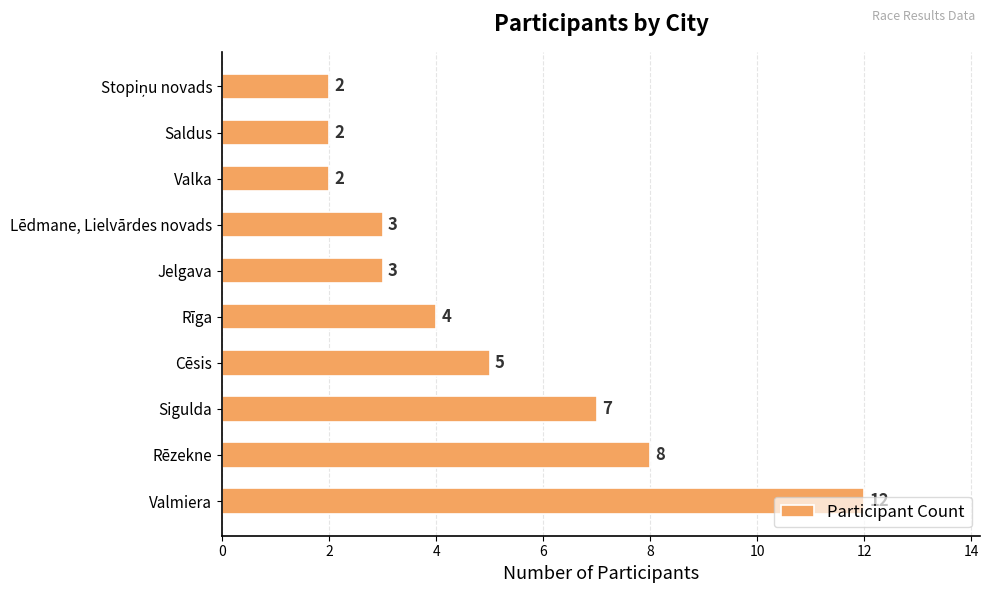

What is the minimum value shown in the chart?

2